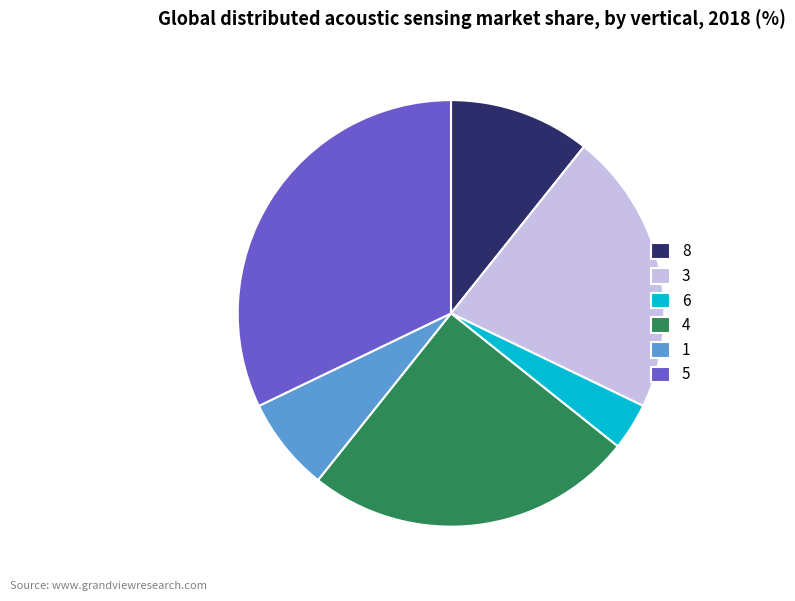

What is the largest slice in the pie chart?

5